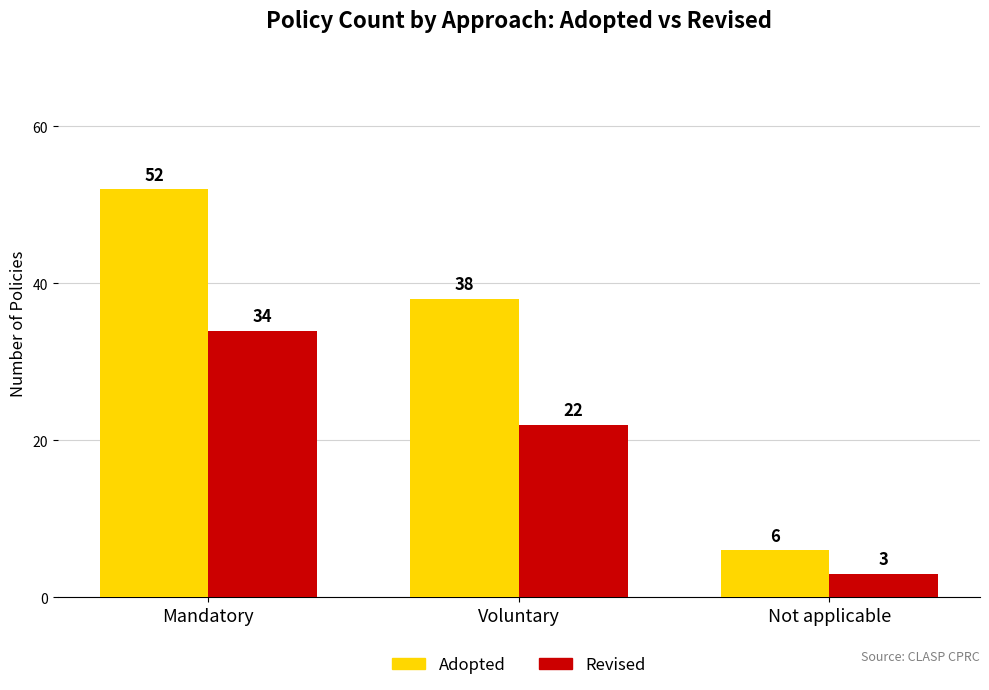

At which label does Adopted first exceed 38?

Mandatory